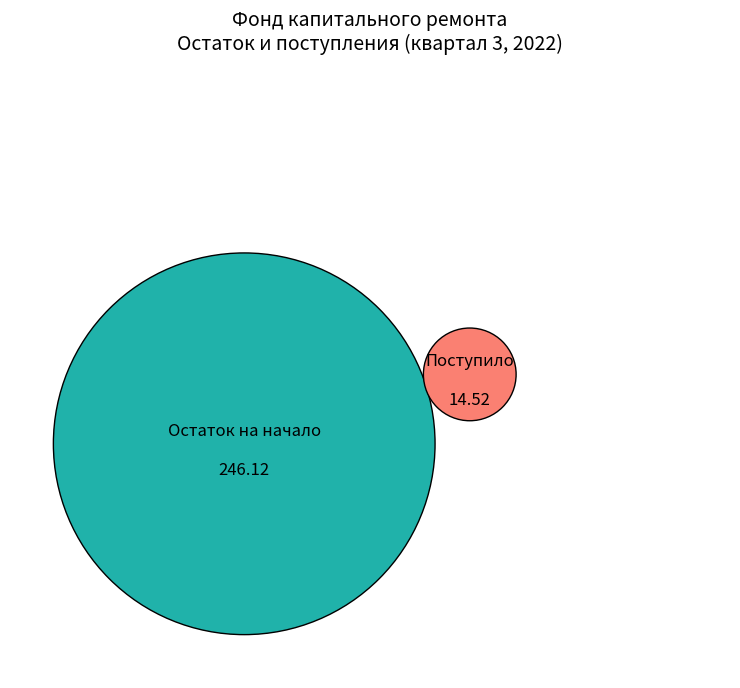

Is there any slice that represents more than half of the pie?

Yes